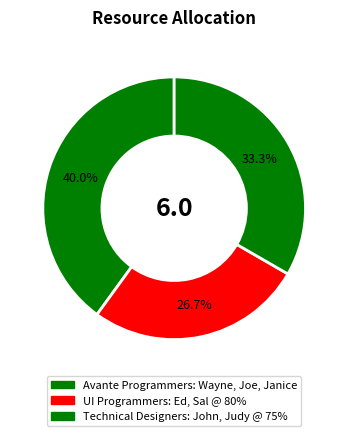

Is Avante Programmers: Wayne, Joe, Janice the majority of the pie?

No